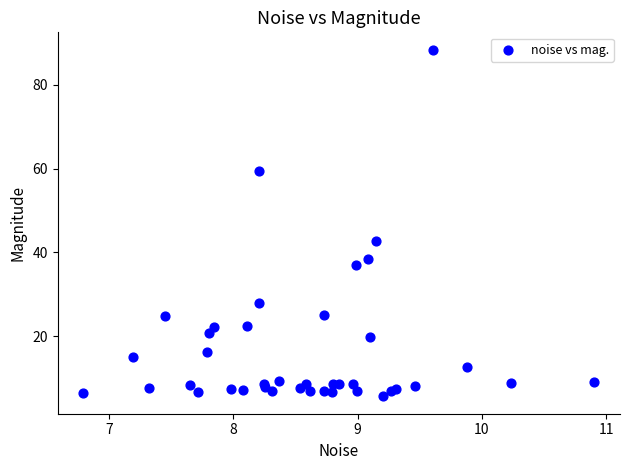

What Y value in the scatter plot is closest to 47?

42.8